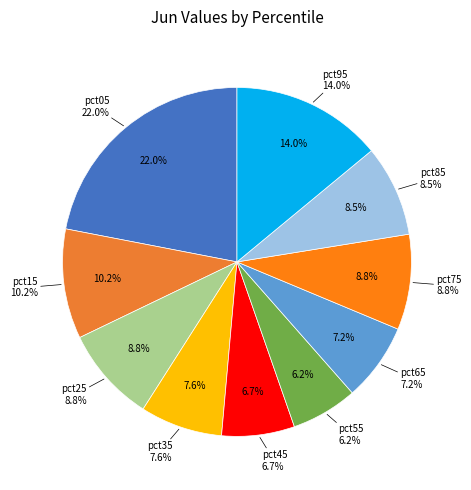

How many segments does this pie chart have?

10